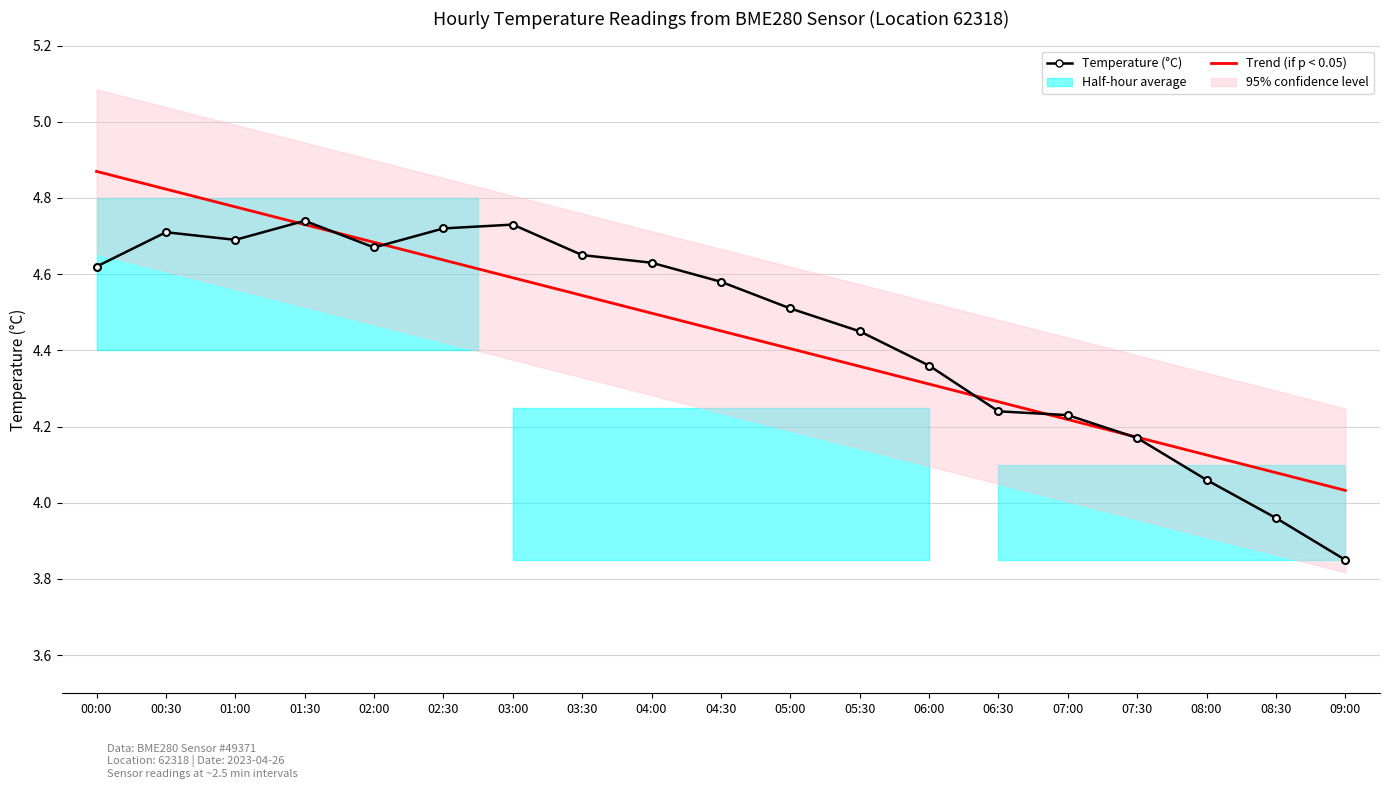

How many intersections are there between Temperature (°C) and Trend (if p < 0.05)?

6